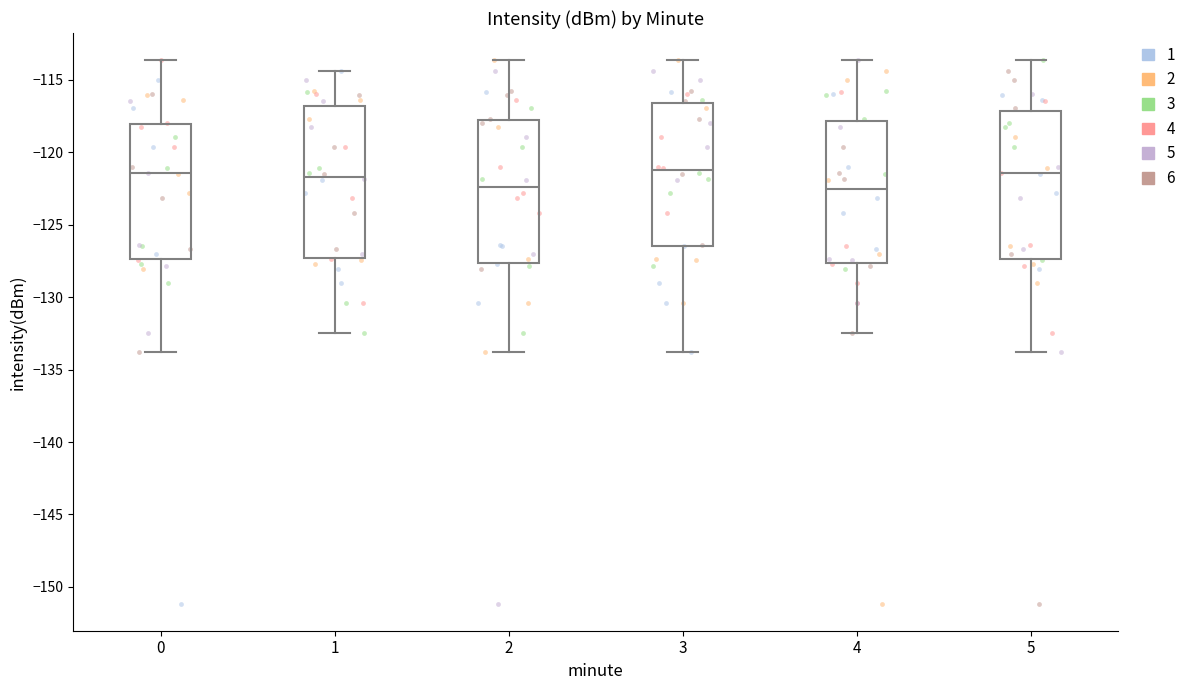

Where does the upper whisker of the box at x = 2 end on the y-axis? The values are not printed on the chart, so give them approximately, as read against the axis.

-113.5